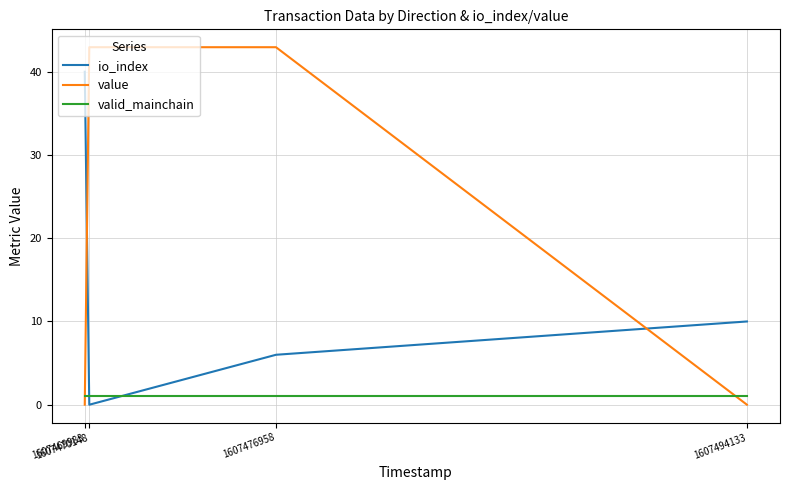

What is the highest value of the io_index series?

40.0